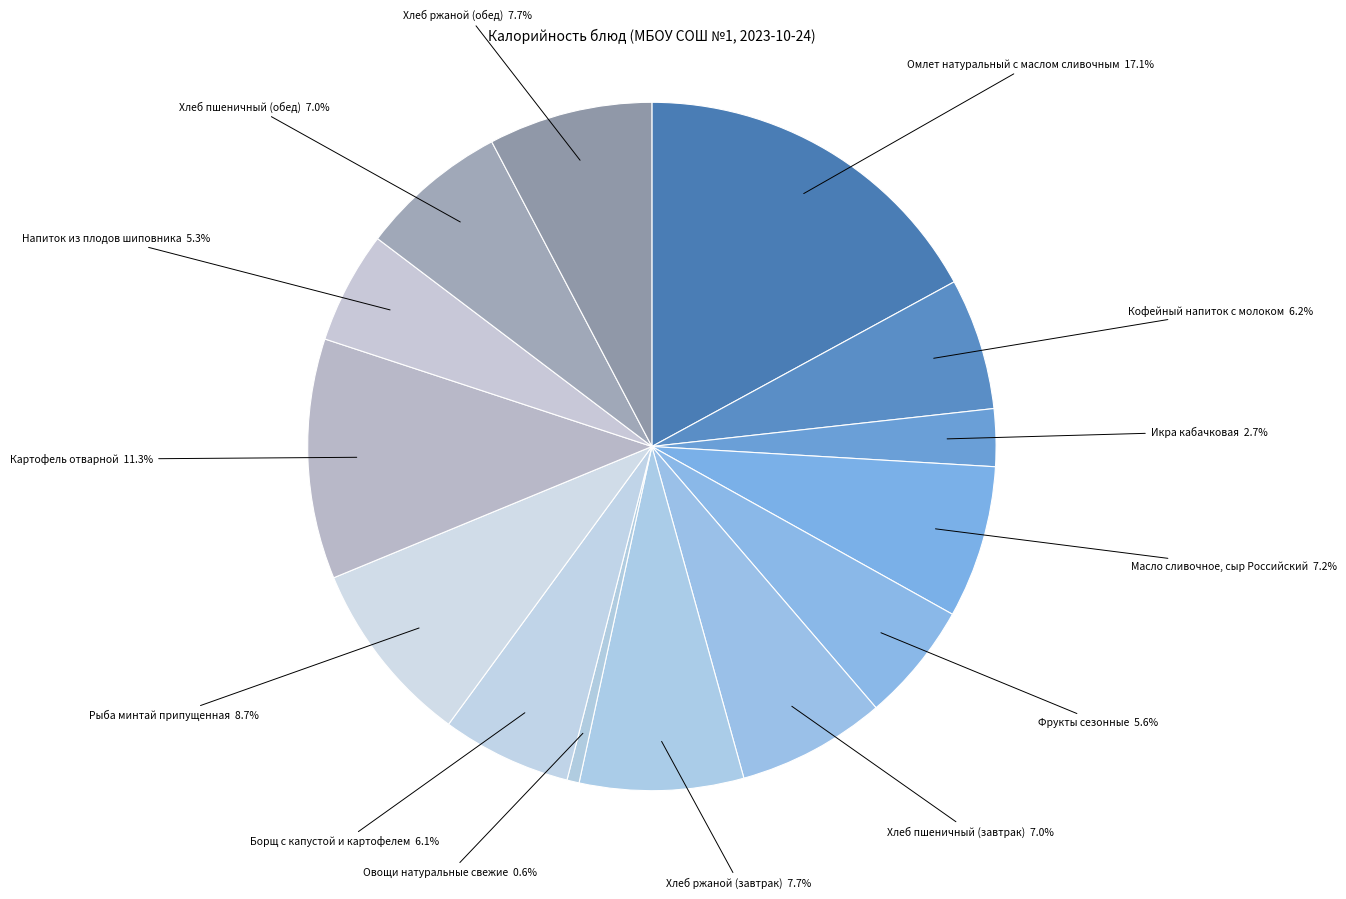

What is the largest slice in the pie chart?

Омлет натуральный с маслом сливочным